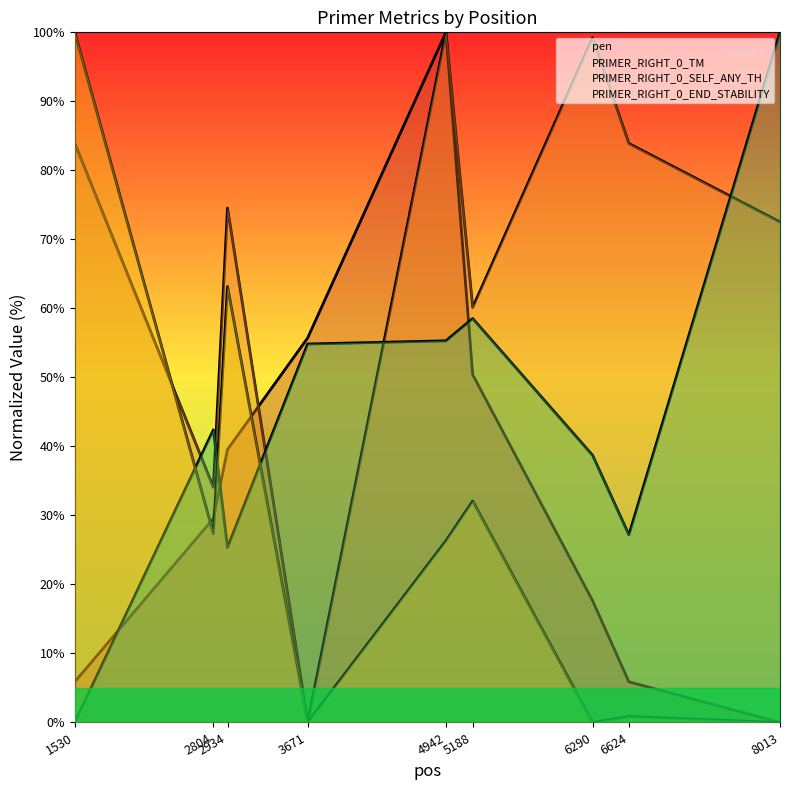

Where do PRIMER_RIGHT_0_TM and PRIMER_RIGHT_0_END_STABILITY first cross each other?

1530 and 2804